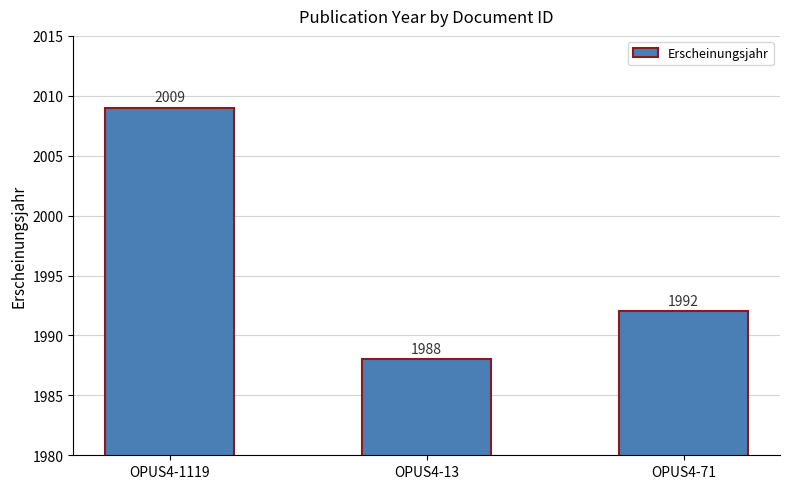

Rank the categories by value from highest to lowest.

OPUS4-1119, OPUS4-71, OPUS4-13